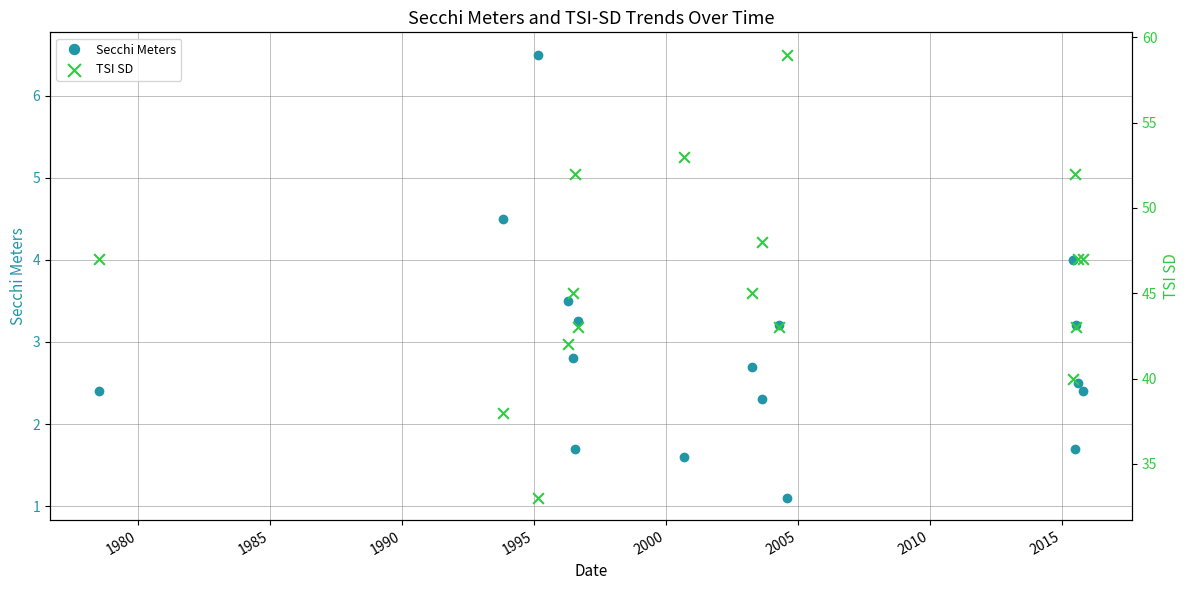

In Secchi Meters, how many points are higher than both neighbors (excluding endpoints)?

6